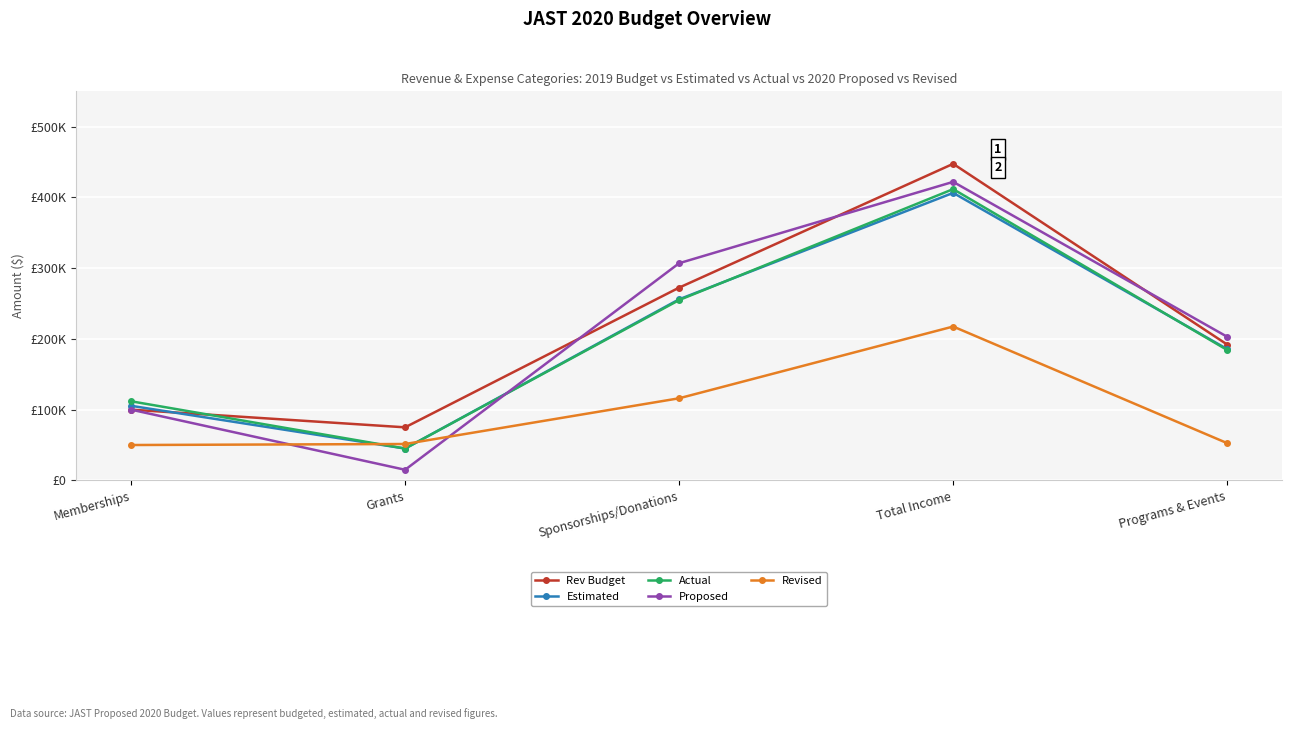

What value does the Proposed series have at Grants, to the nearest 100?

15000